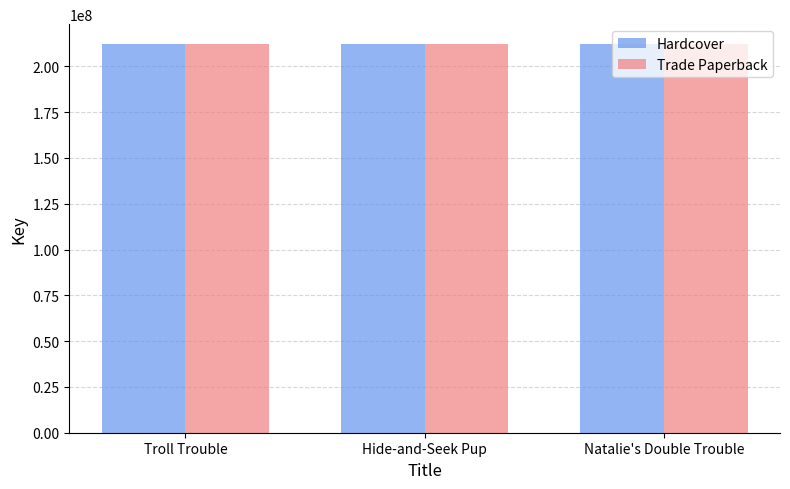

True or false: Trade Paperback has a value of 212430451 at Hide-and-Seek Pup.

True